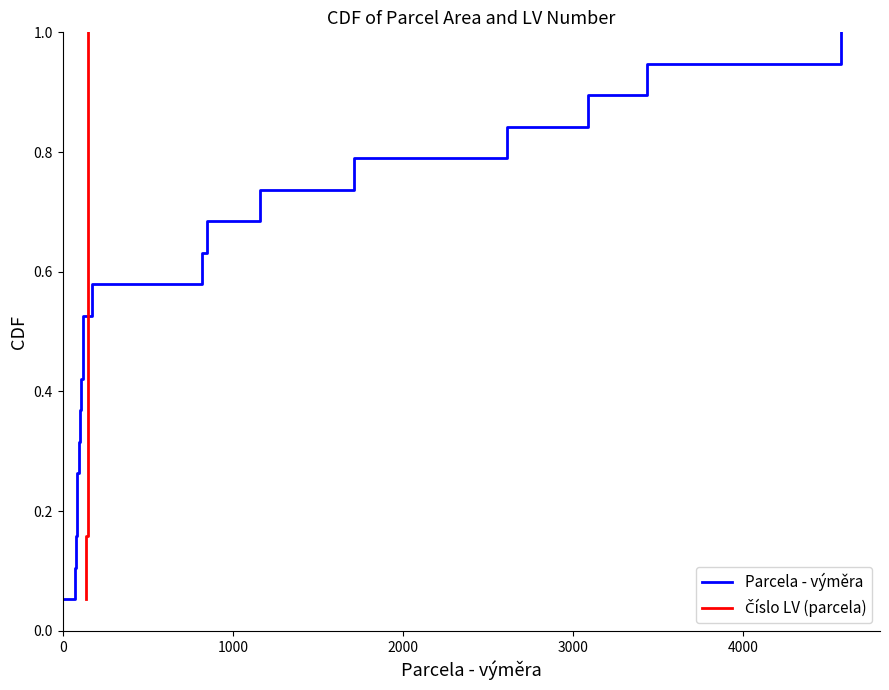

What is the difference between the second highest and minimum values in the Parcela - výměra series?

0.9